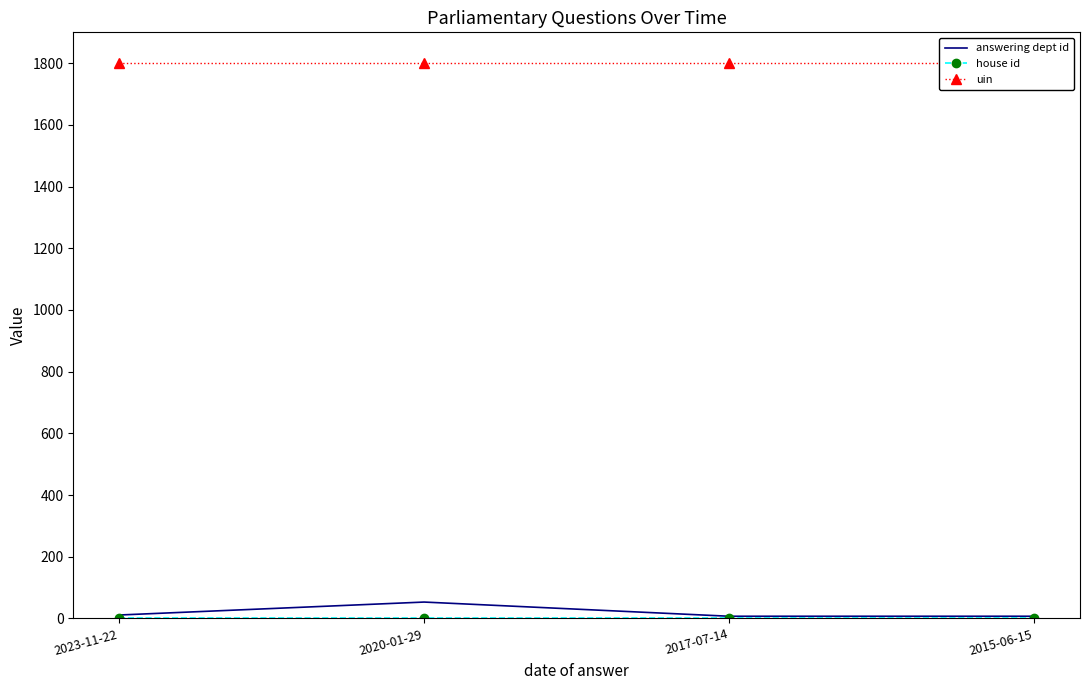

How many lines are shown in the chart?

3